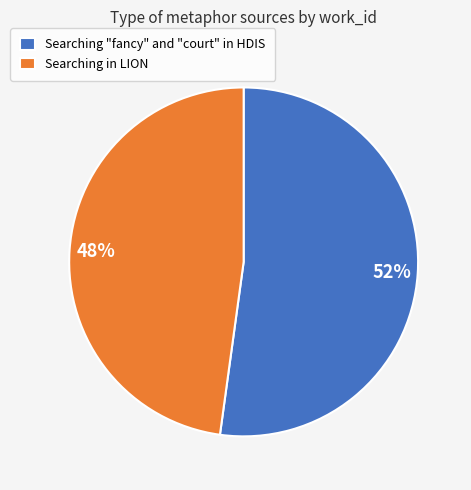

To the nearest percent, what is the combined percentage of Searching in LION and Searching "fancy" and "court" in HDIS?

100%